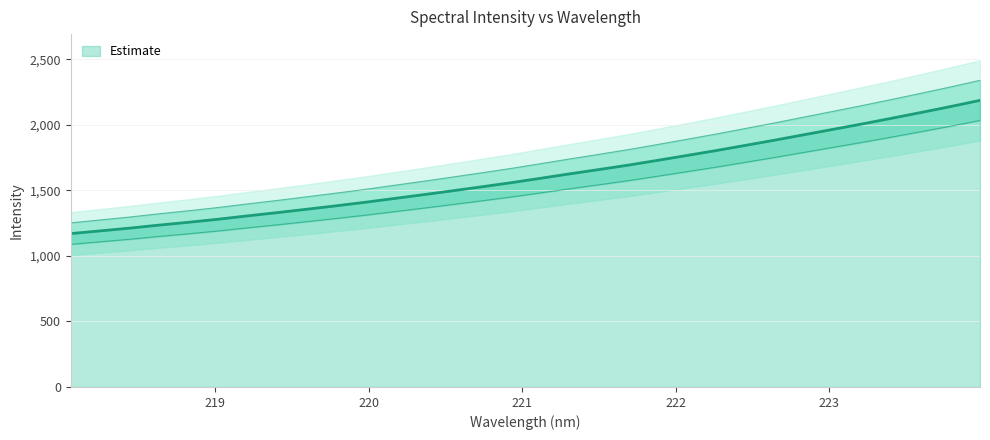

What is the smallest value displayed?

1170.4